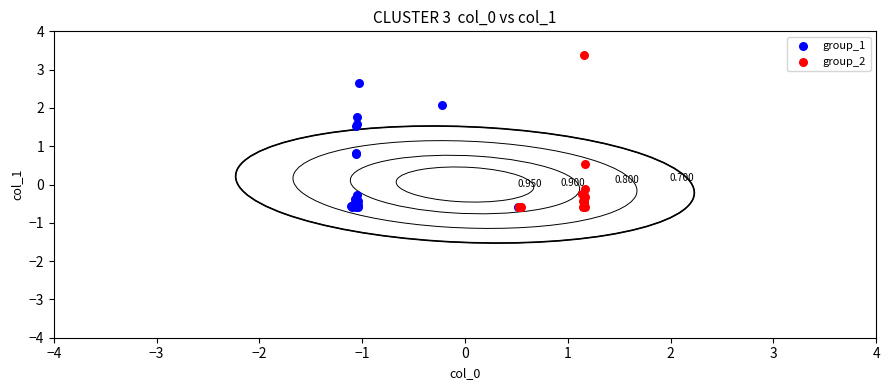

Which series contains the highest Y value?

group_2